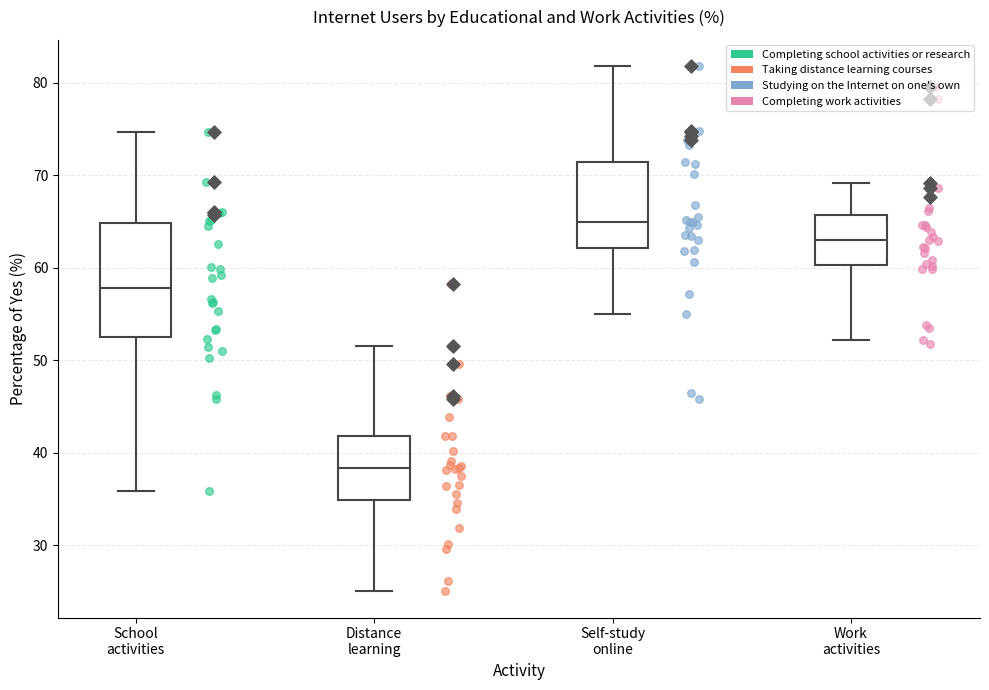

Where does the median line of the box for School activities sit on the y-axis? The values are not printed on the chart, so give them approximately, as read against the axis.

58